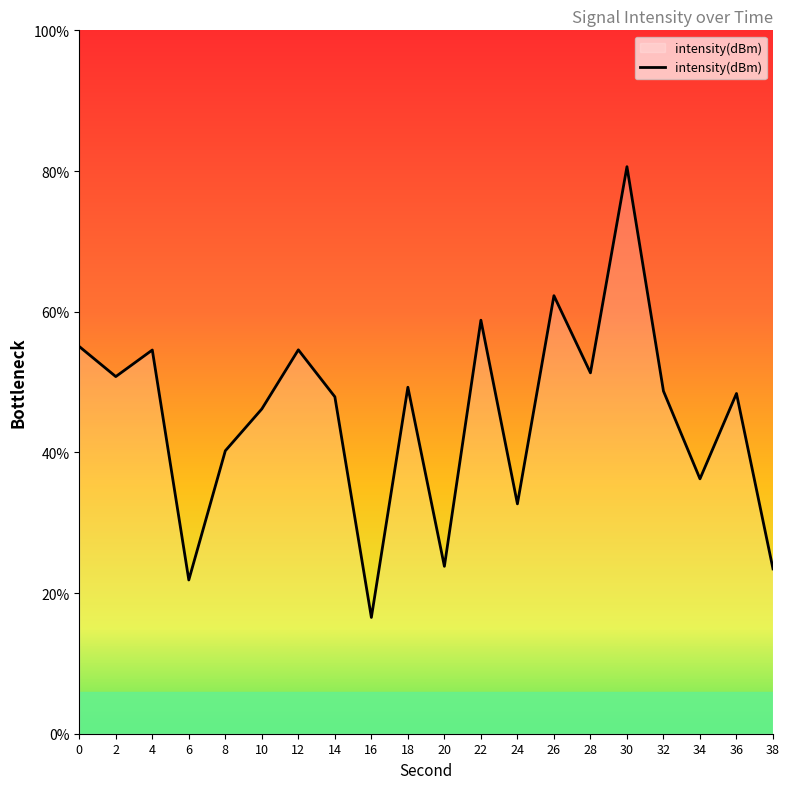

Rank the categories by value from highest to lowest.

30, 26, 22, 0, 12, 4, 28, 2, 18, 32, 36, 14, 10, 8, 34, 24, 20, 38, 6, 16